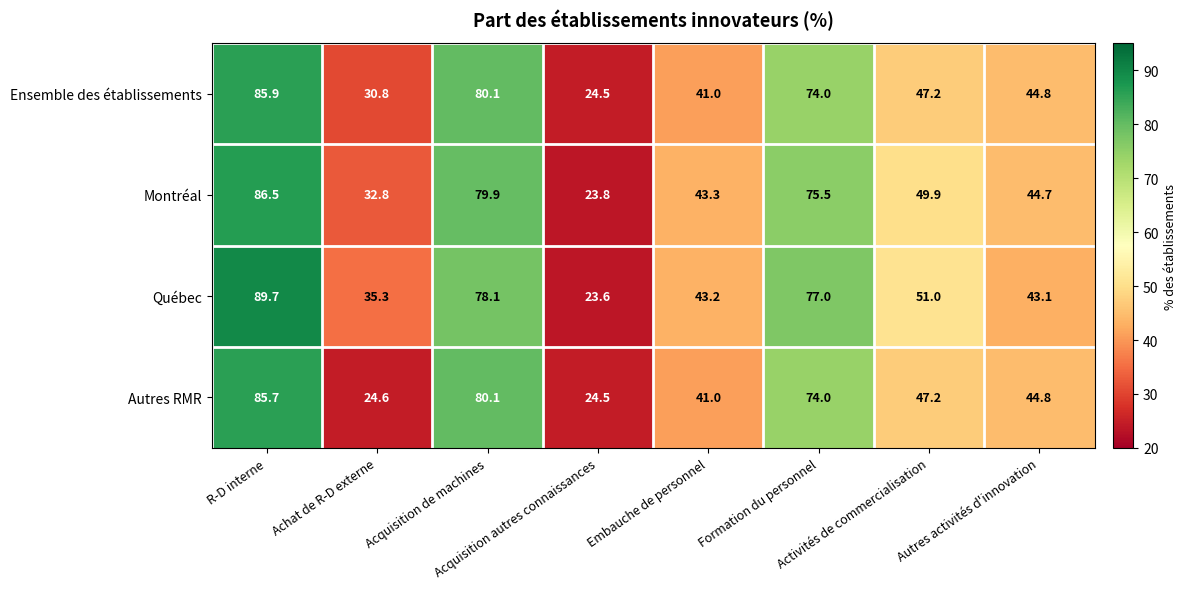

List the series in order of their peak value, lowest first.

Autres RMR, Ensemble des établissements, Montréal, Québec